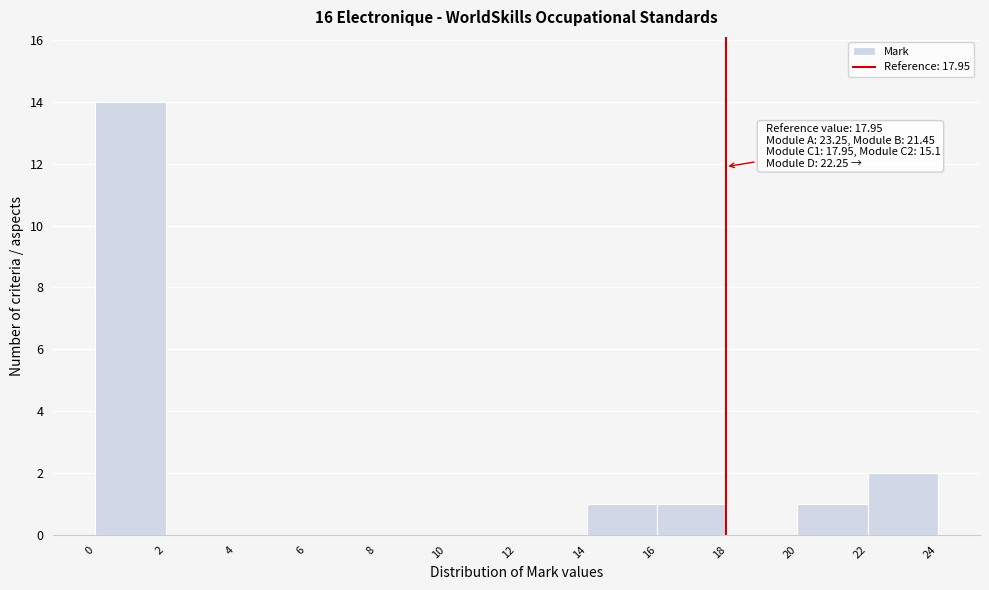

Over which range of the x-axis is the bar tallest?

0 to 2